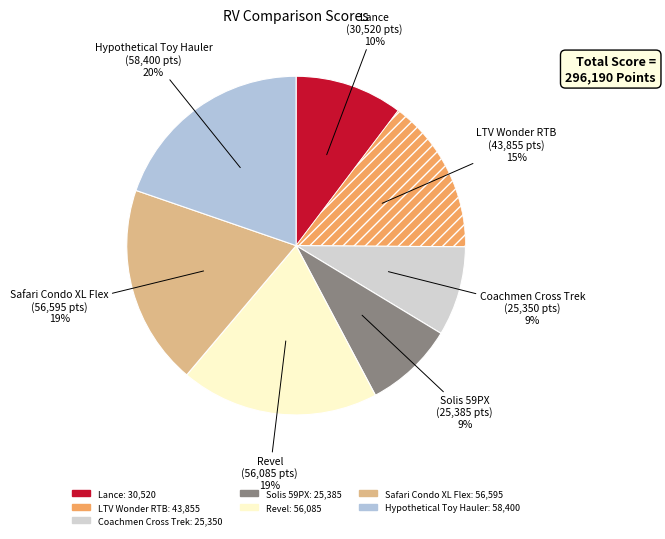

Does Solis 59PX represent more than half of the total?

No